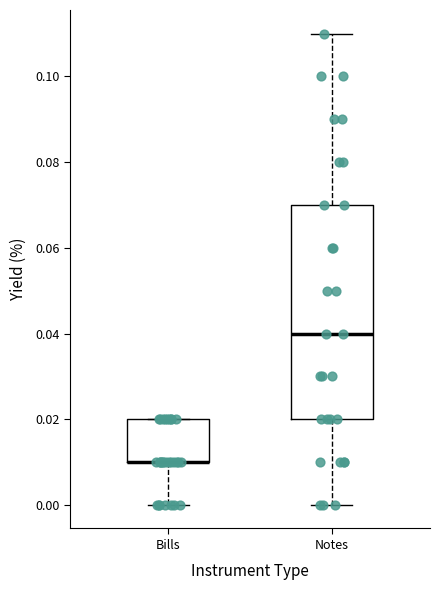

Which box is the tallest, from its lower edge to its upper edge?

Notes